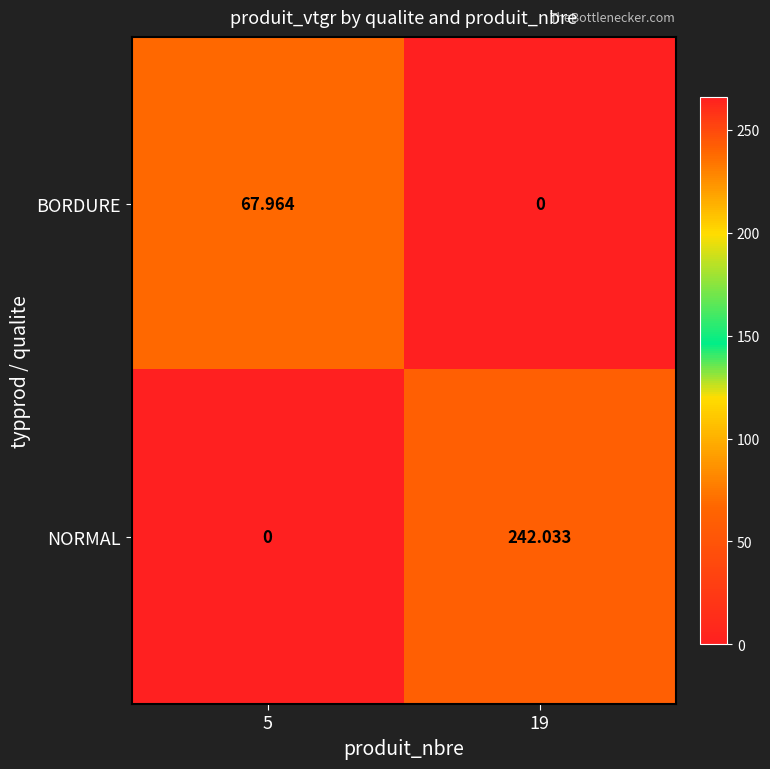

List the series in order of their peak value, highest first.

NORMAL, BORDURE